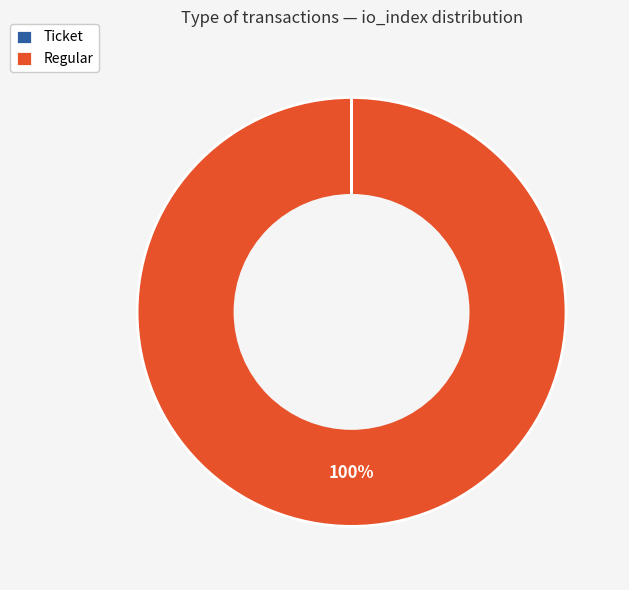

Does any single category account for the majority?

Yes